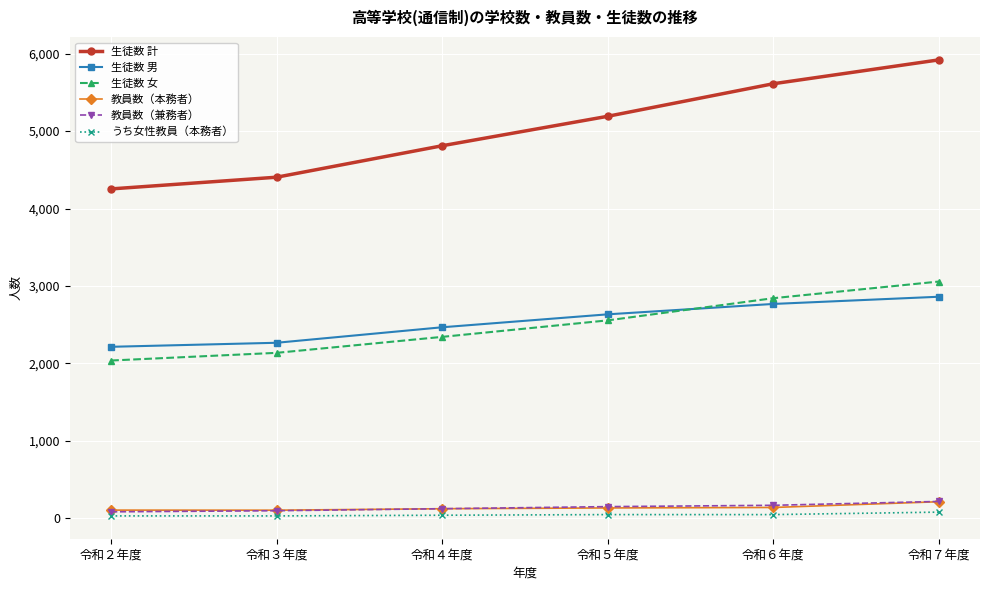

What is the lowest value of the 生徒数 計 series?

4253